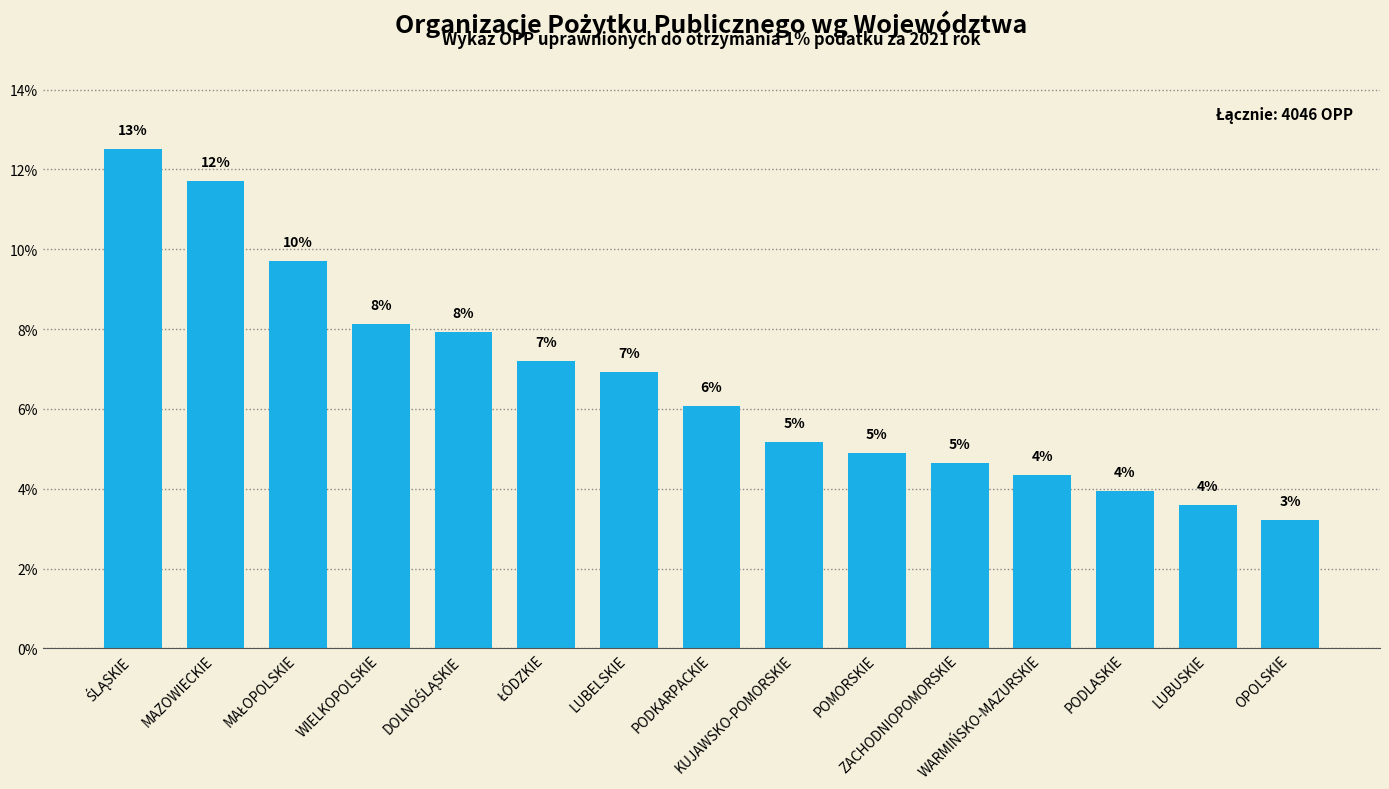

What is the change in value from POMORSKIE to ZACHODNIOPOMORSKIE?

-0.2